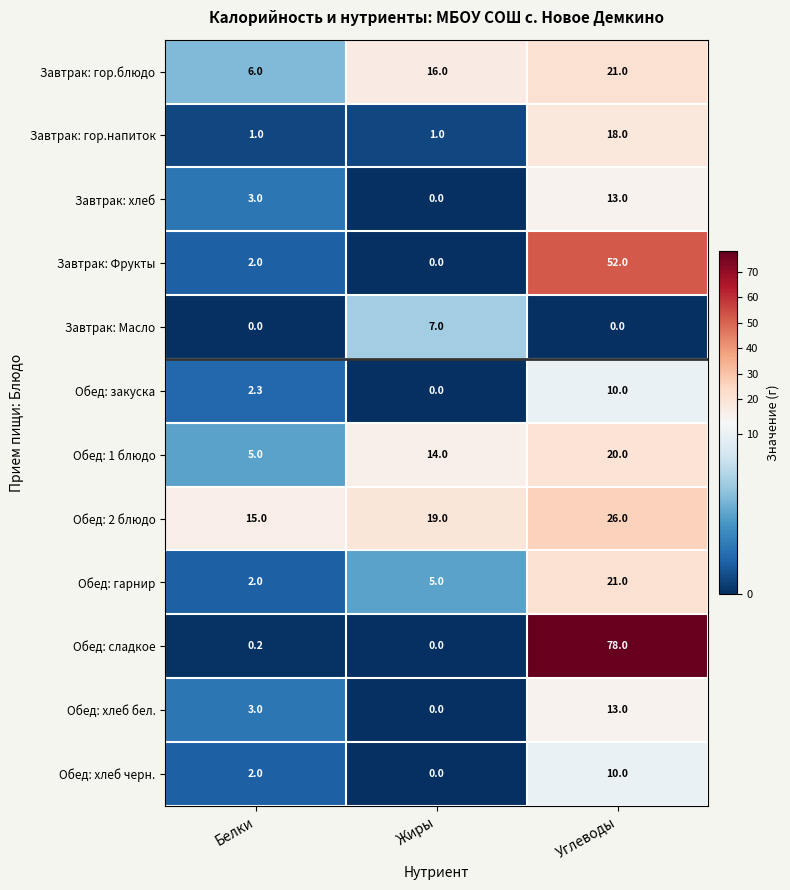

The value of Завтрак: гор.блюдо at Белки is 6.0. True or false?

True